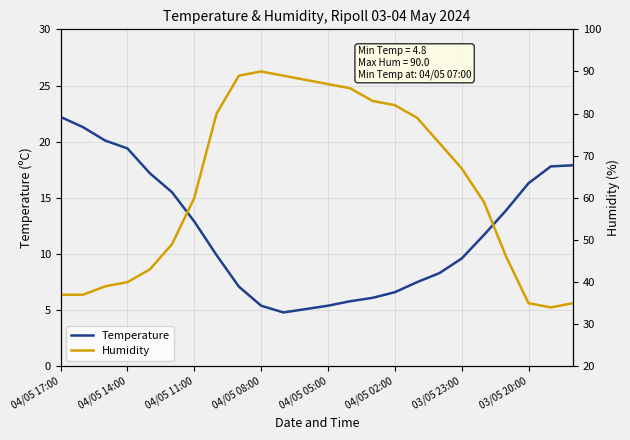

What is the label of the 24th point from the right?

04/05 17:00